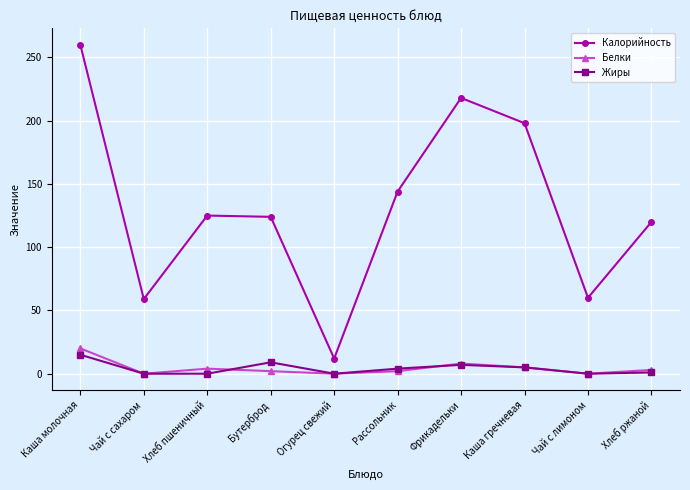

Which category has the highest value in the Белки series?

Каша молочная